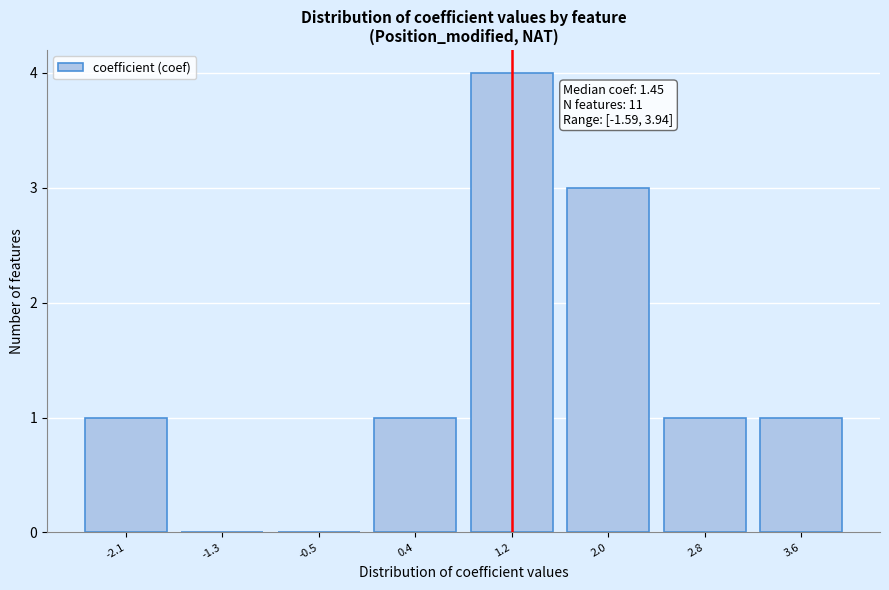

Reading left to right, list all the values displayed in this chart.

-2.1=1	-1.3=0	-0.5=0	0.4=1	1.2=4	2.0=3	2.8=1	3.6=1